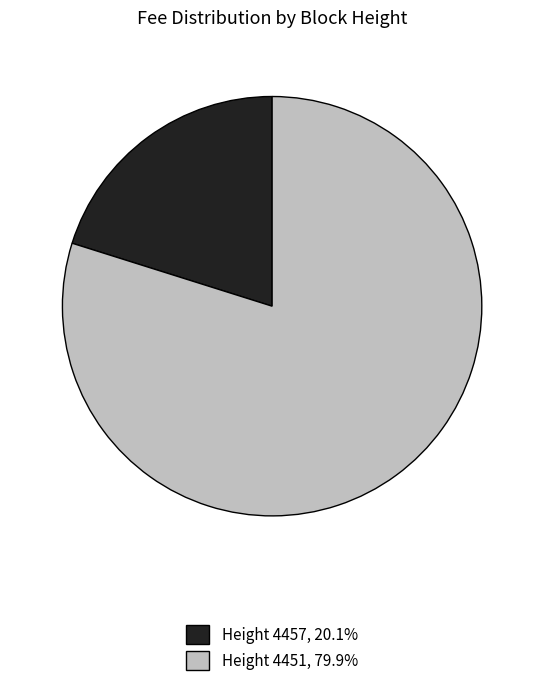

Is there any slice that represents more than half of the pie?

Yes